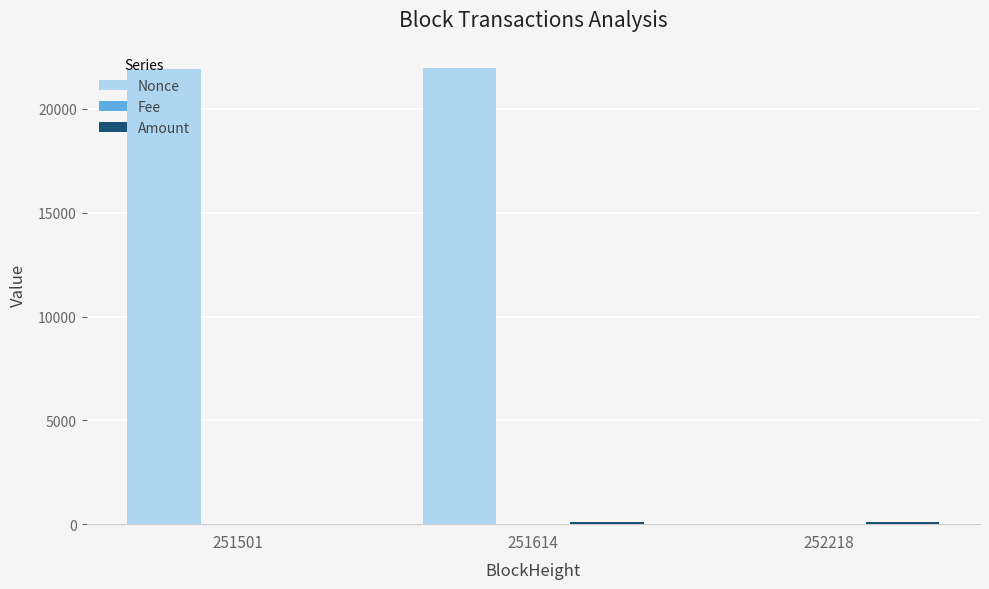

At which label is Nonce closest to 10978?

251501